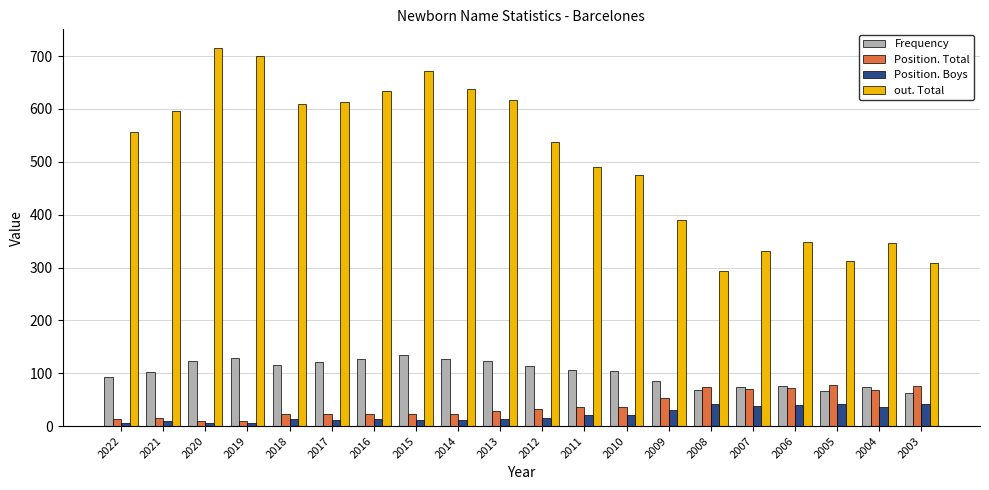

Which label corresponds to the largest value in the chart?

2020